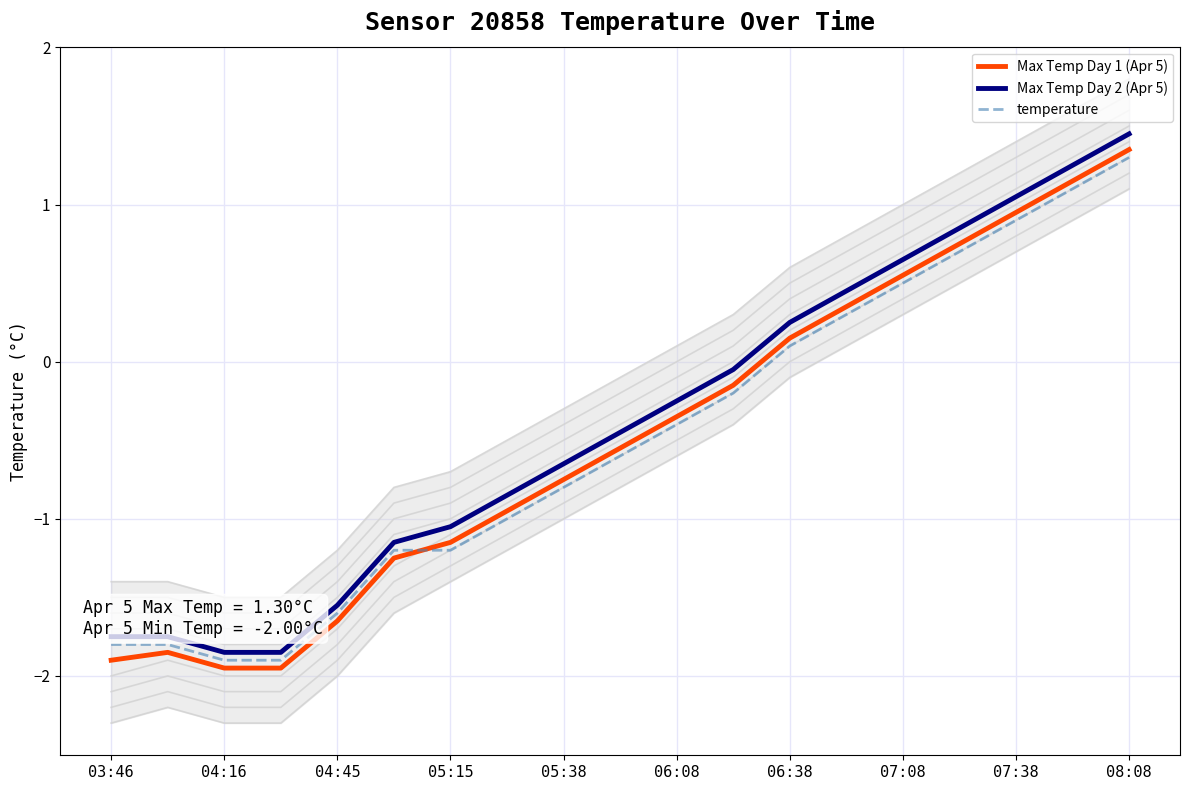

Reading left to right, list all the values displayed in this chart.

Max Temp Day 1 (Apr 5): -1.9	-1.9	-1.9	-1.9	-1.6	-1.2	-1.1	-0.9	-0.8	-0.6	-0.3	-0.1	0.1	0.3	0.6	0.8	0.9	1.1	1.4
Max Temp Day 2 (Apr 5): -1.8	-1.8	-1.9	-1.9	-1.6	-1.1	-1.1	-0.8	-0.7	-0.5	-0.2	-0.1	0.2	0.5	0.7	0.8	1.1	1.2	1.4
temperature: -1.8	-1.8	-1.9	-1.9	-1.6	-1.2	-1.2	-1.0	-0.8	-0.6	-0.4	-0.2	0.1	0.3	0.5	0.7	0.9	1.1	1.3